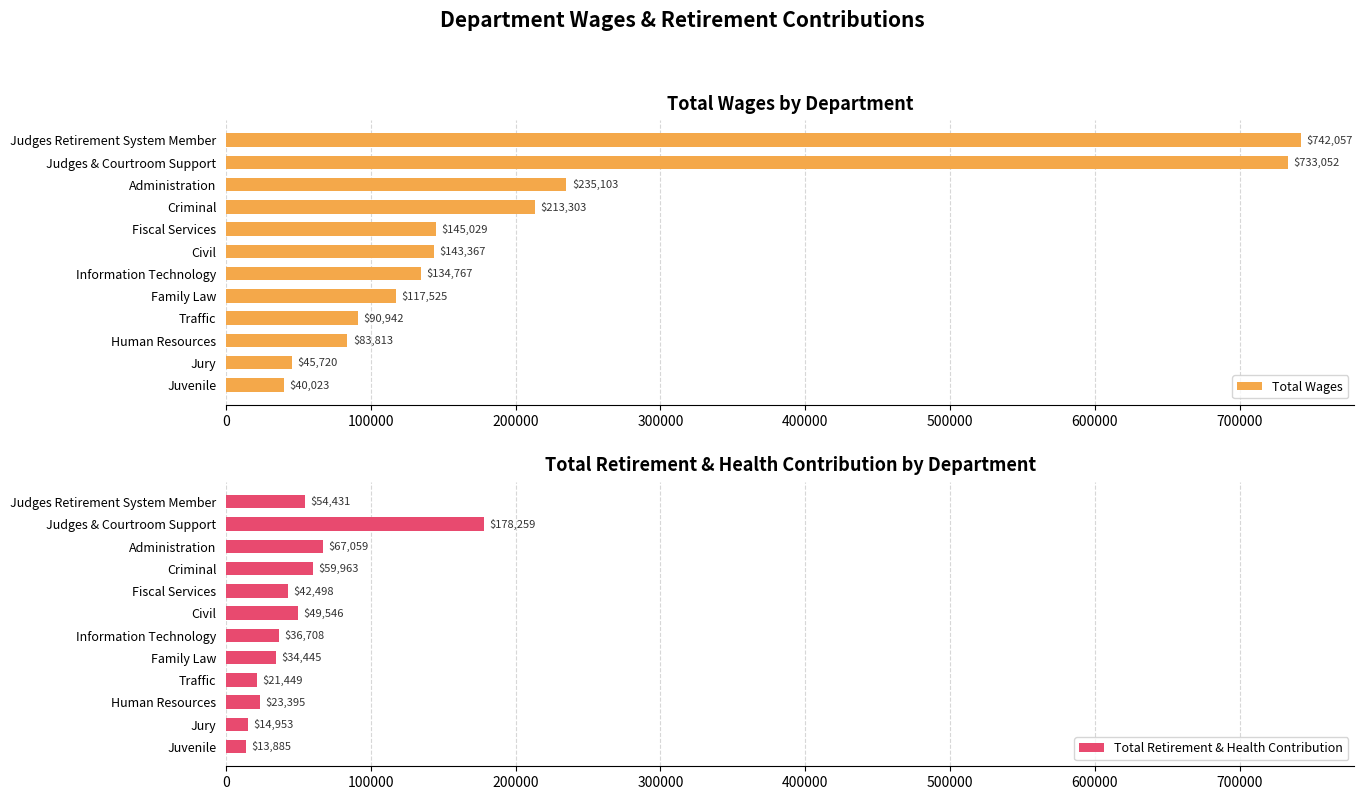

Is it true that Total Wages equals 145029 at Fiscal Services?

True